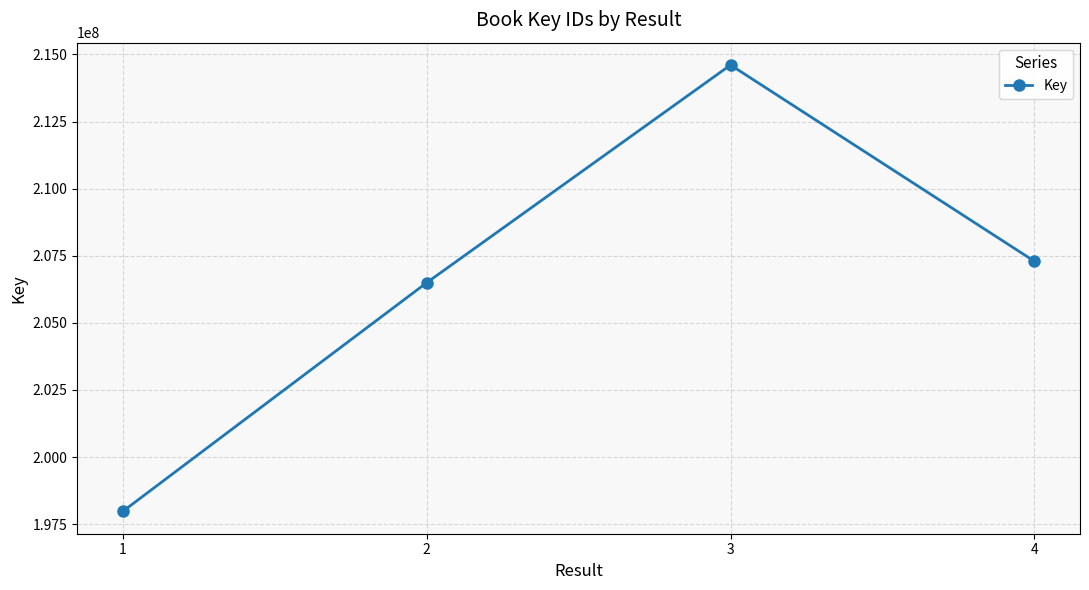

What is the sum of all values?

826375605